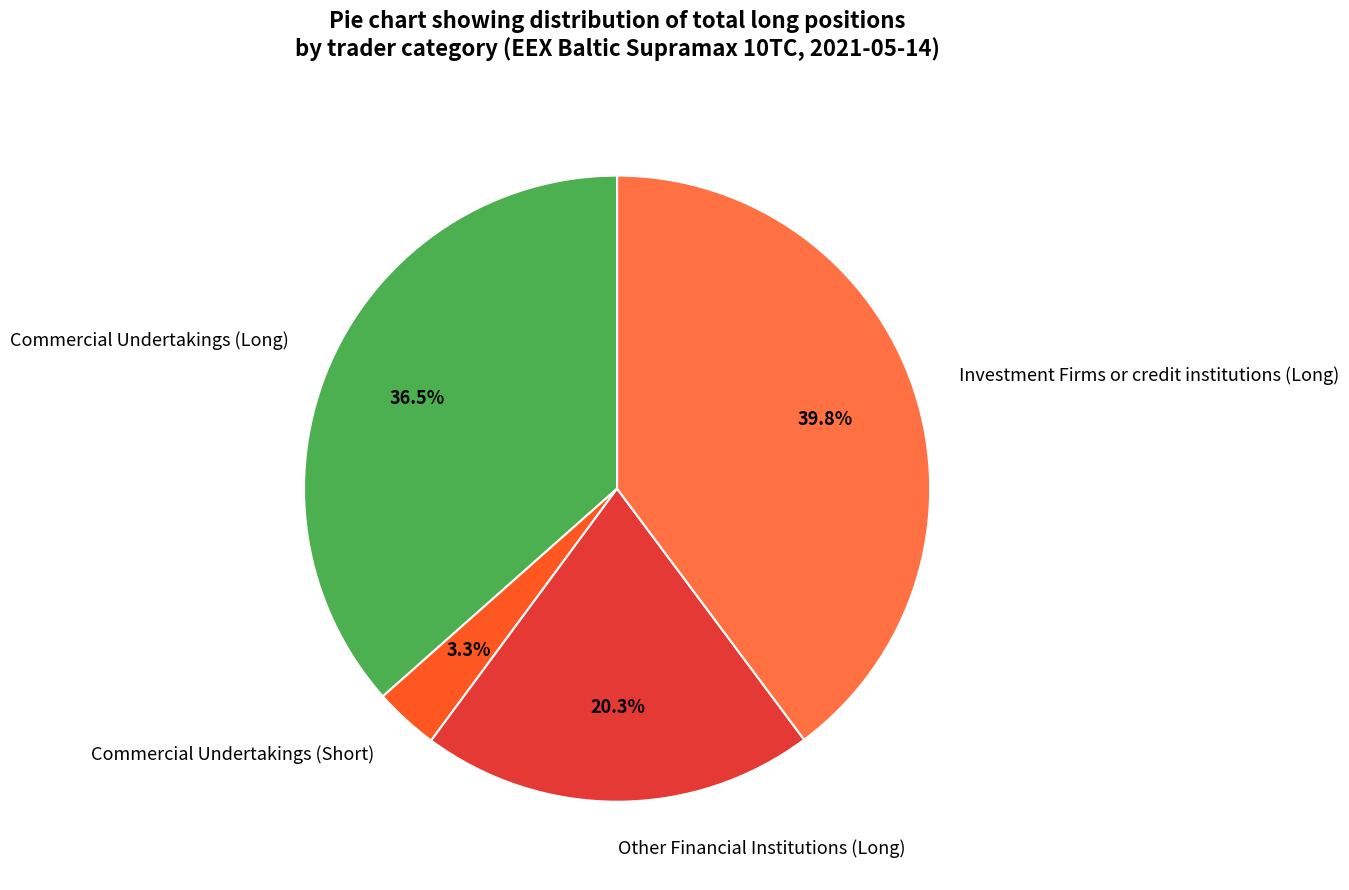

Between Commercial Undertakings (Long) and Commercial Undertakings (Short), which is larger?

Commercial Undertakings (Long)